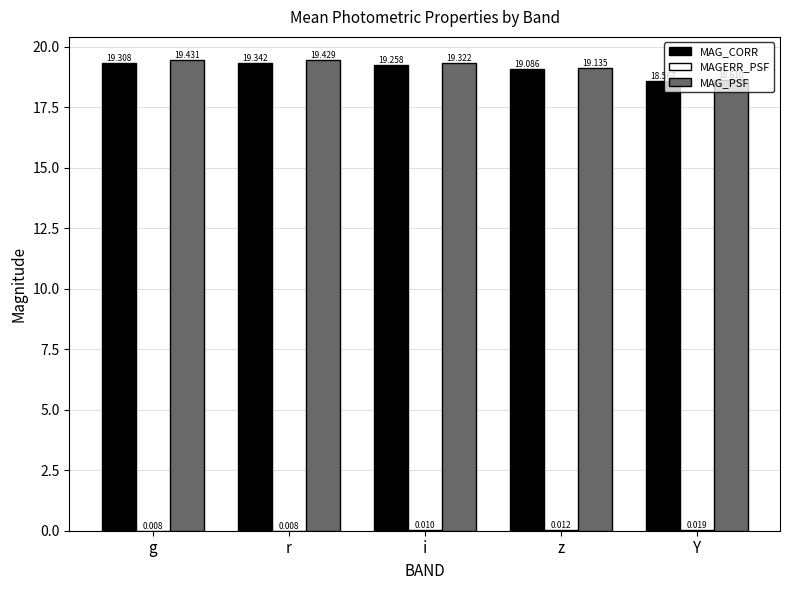

Which series has the largest range (max minus min)?

MAG_PSF